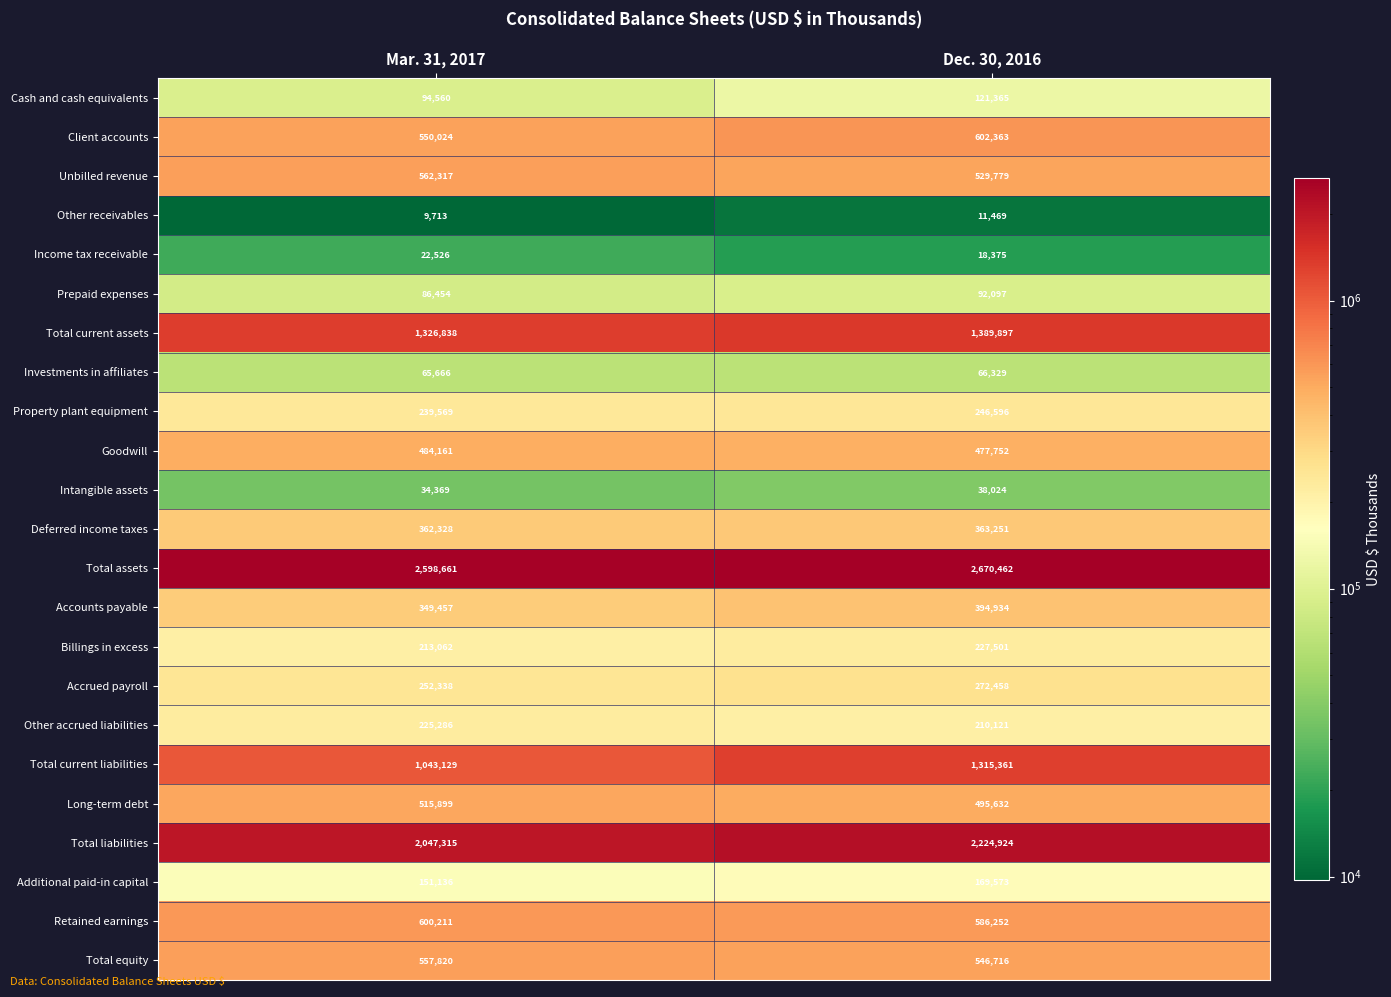

Which series has the largest total across all categories?

Total assets